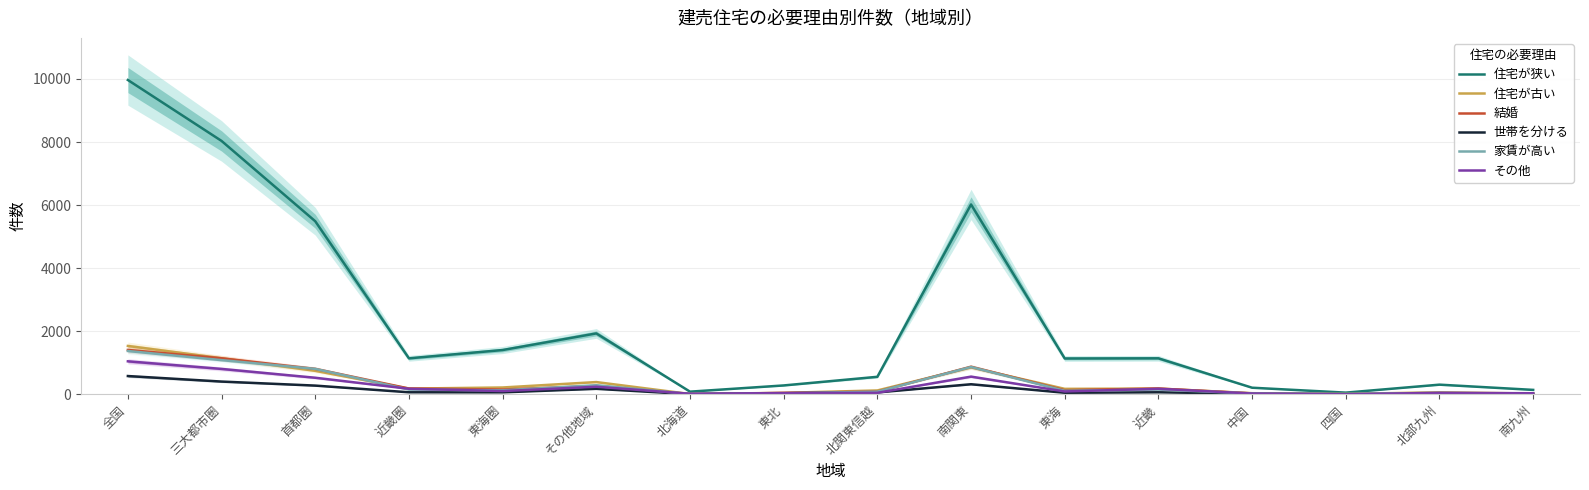

True or false: 家賃が高い and 住宅が狭い intersect in this chart.

False